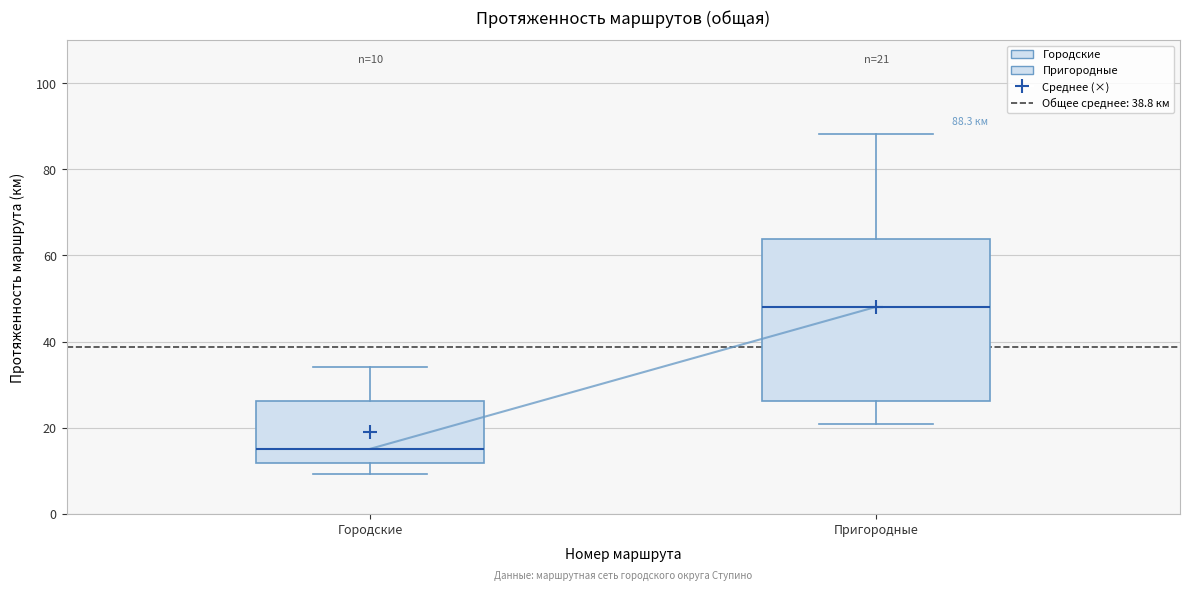

Comparing the boxes themselves (not the whiskers), which one is the tallest?

Пригородные